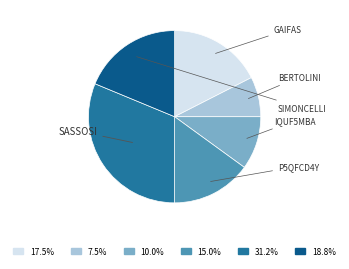

Count the number of slices in the pie.

6